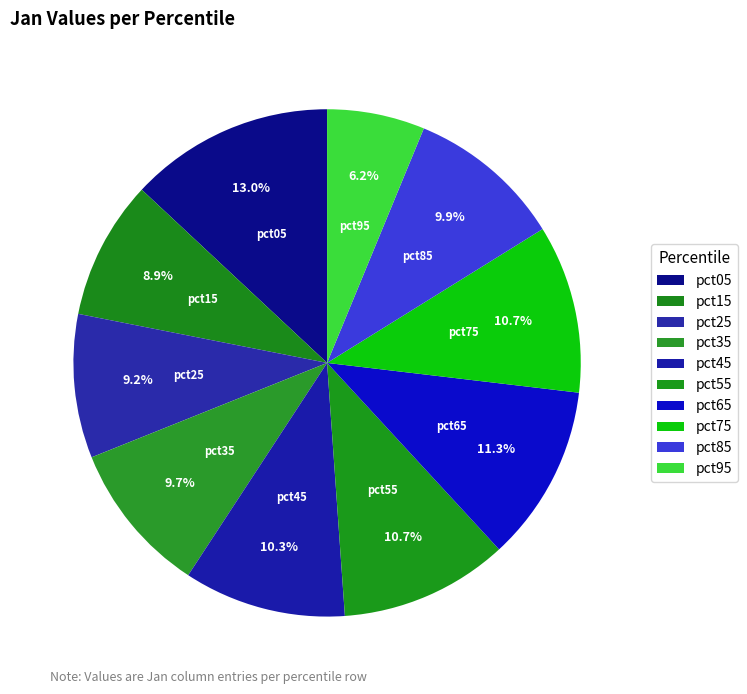

How many slices are in this pie chart?

10